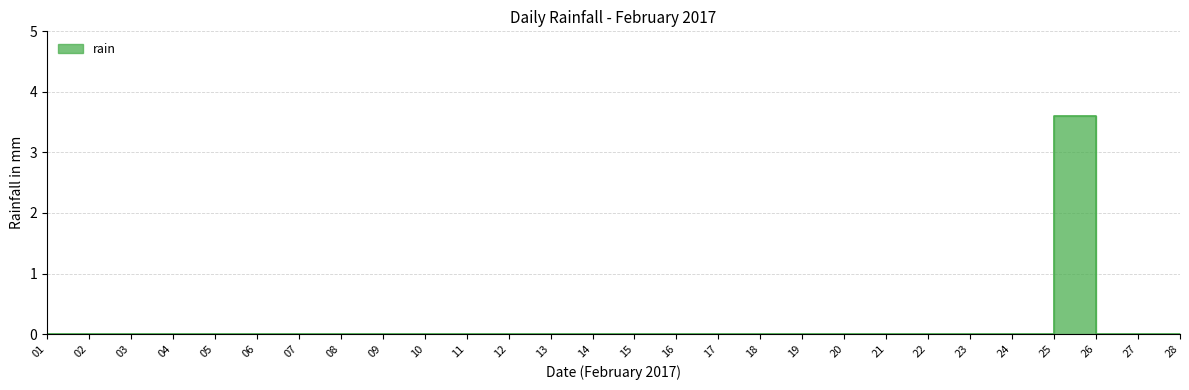

True or false: the data shows -1.5 at 28.

False